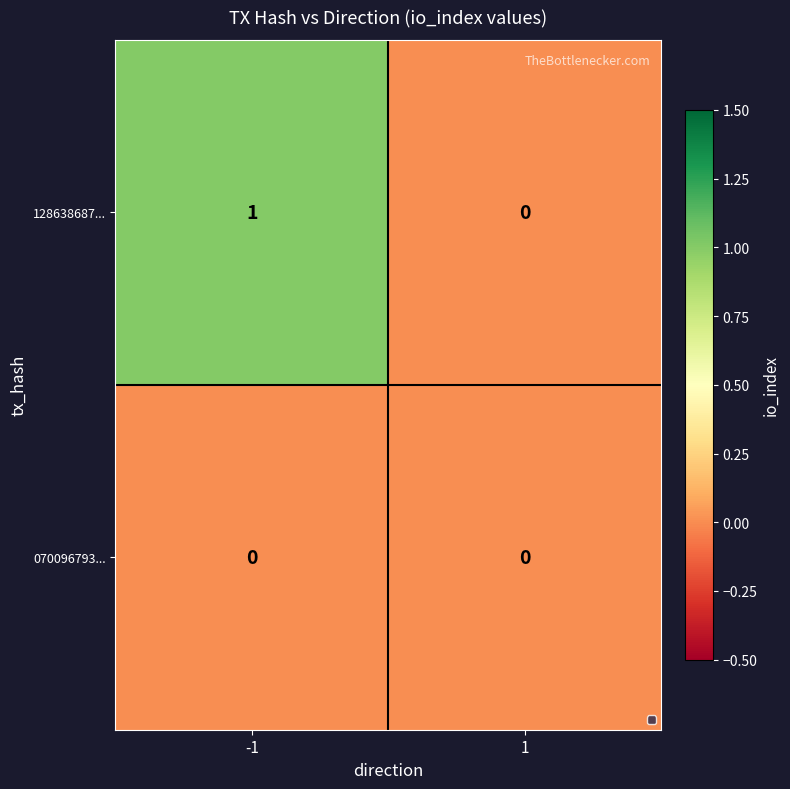

Reading right to left, extract all data points from this chart.

128638687...: 1=0	-1=1
070096793...: 1=0	-1=0